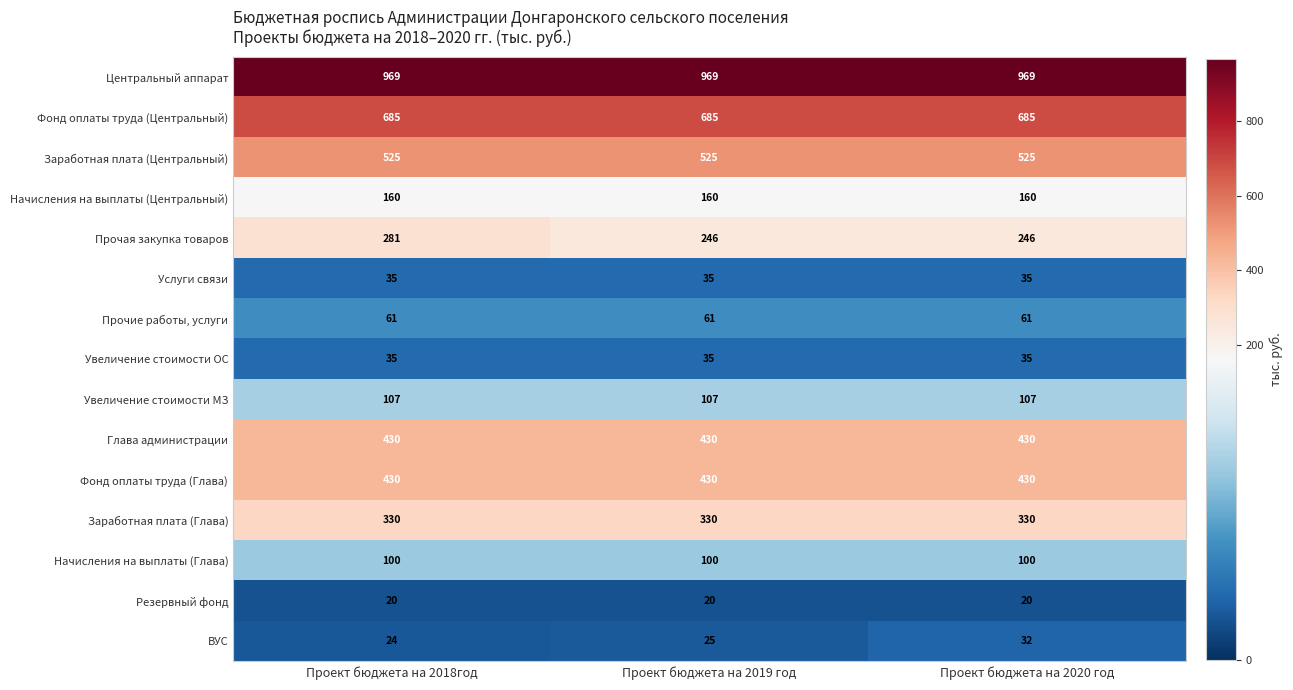

What is the total value across all series at Проект бюджета на 2020 год?

4165